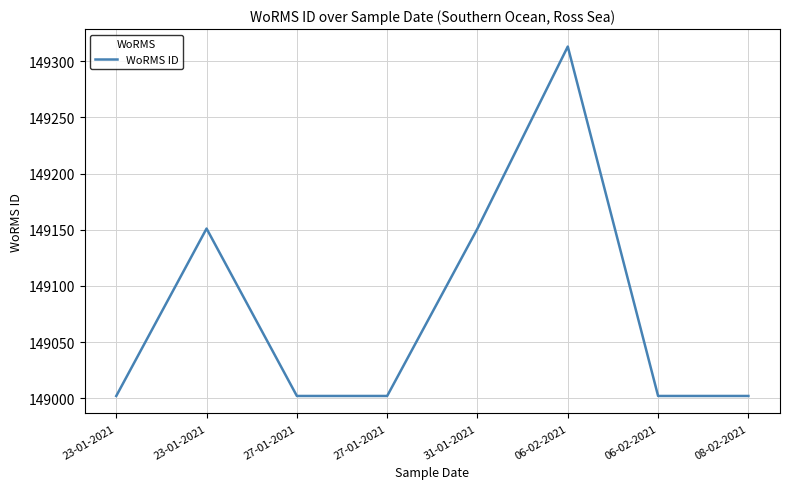

Count the number of data series in this chart.

1